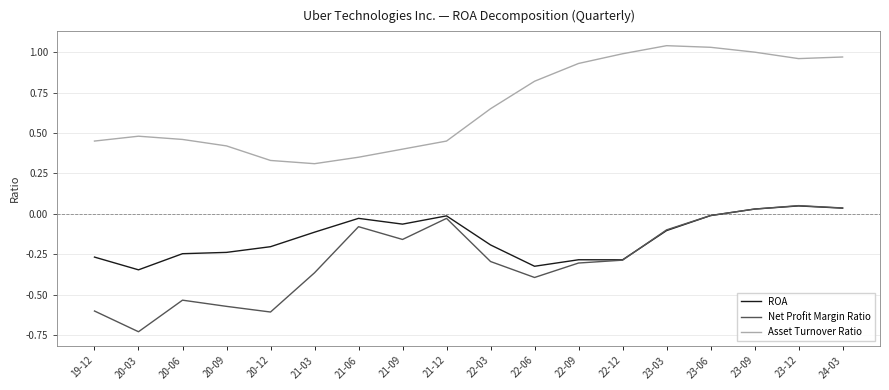

True or false: Asset Turnover Ratio has a value of 0.3 at 20-12.

True